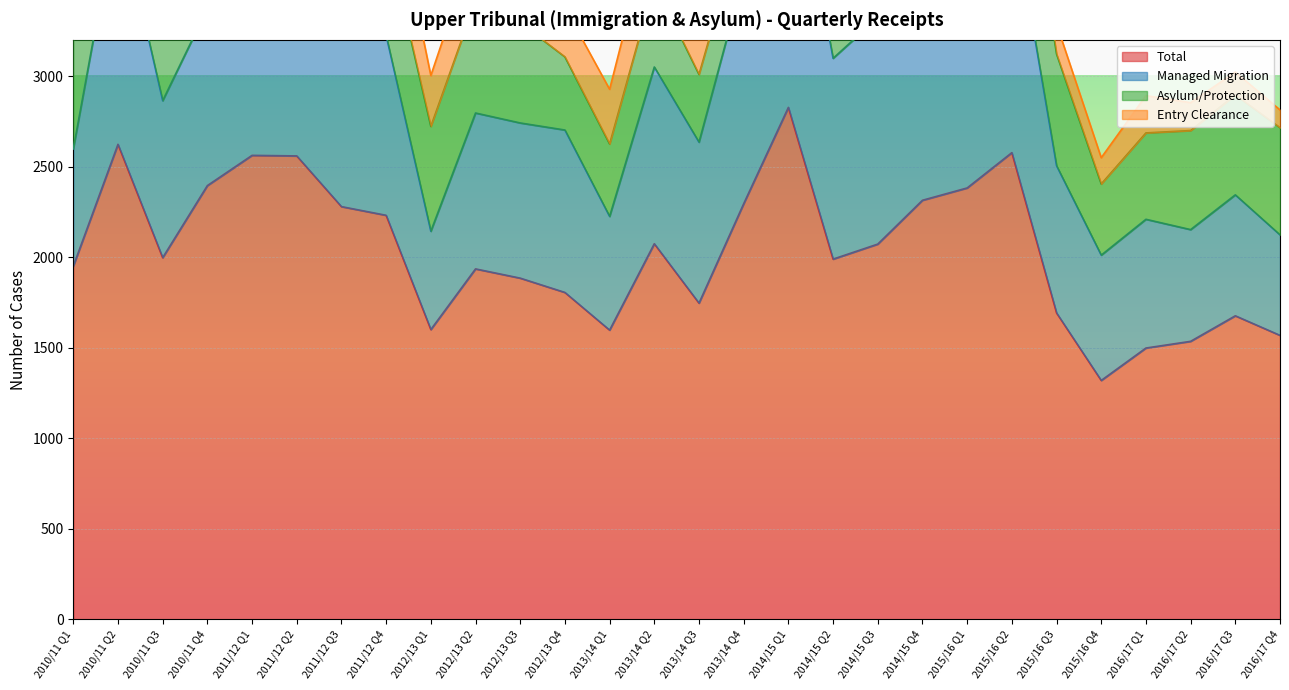

At which category does Entry Clearance reach its first local valley?

2010/11 Q3